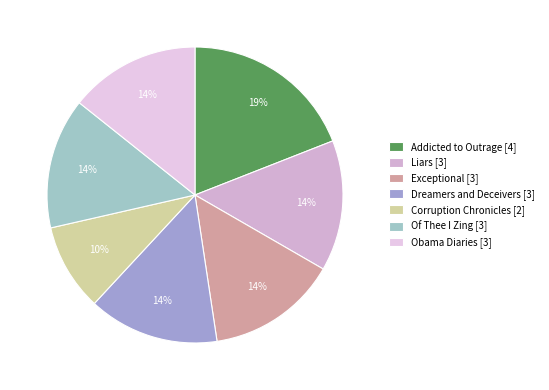

To the nearest percent, what is the average slice percentage?

14%